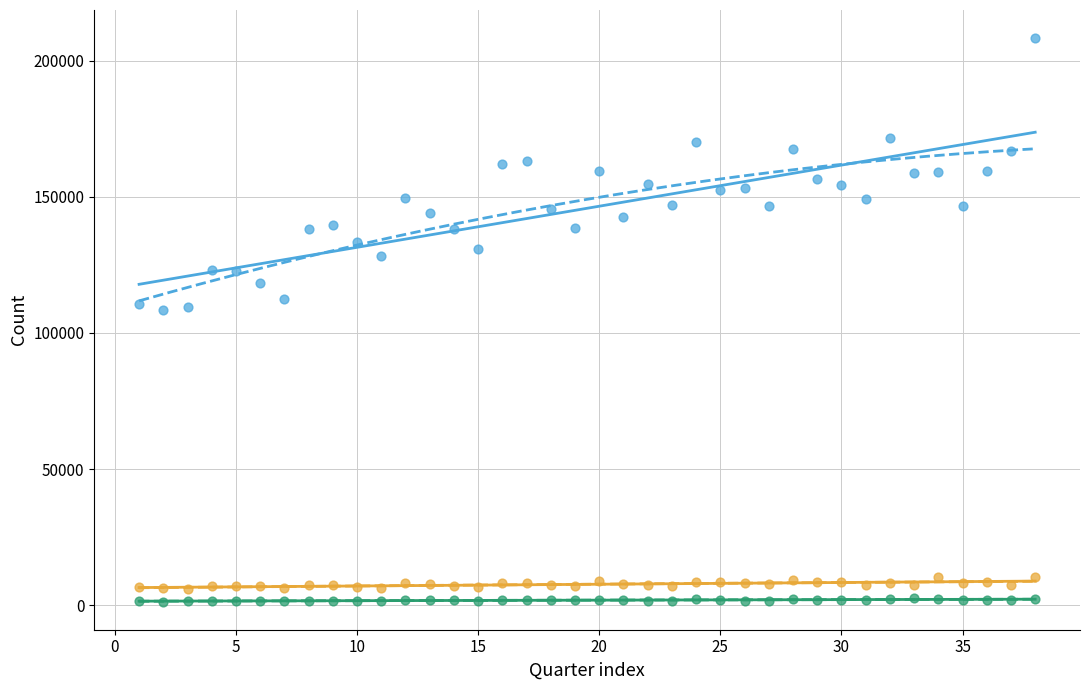

Across all data points, what is the range of Y values (max minus min)?

207080